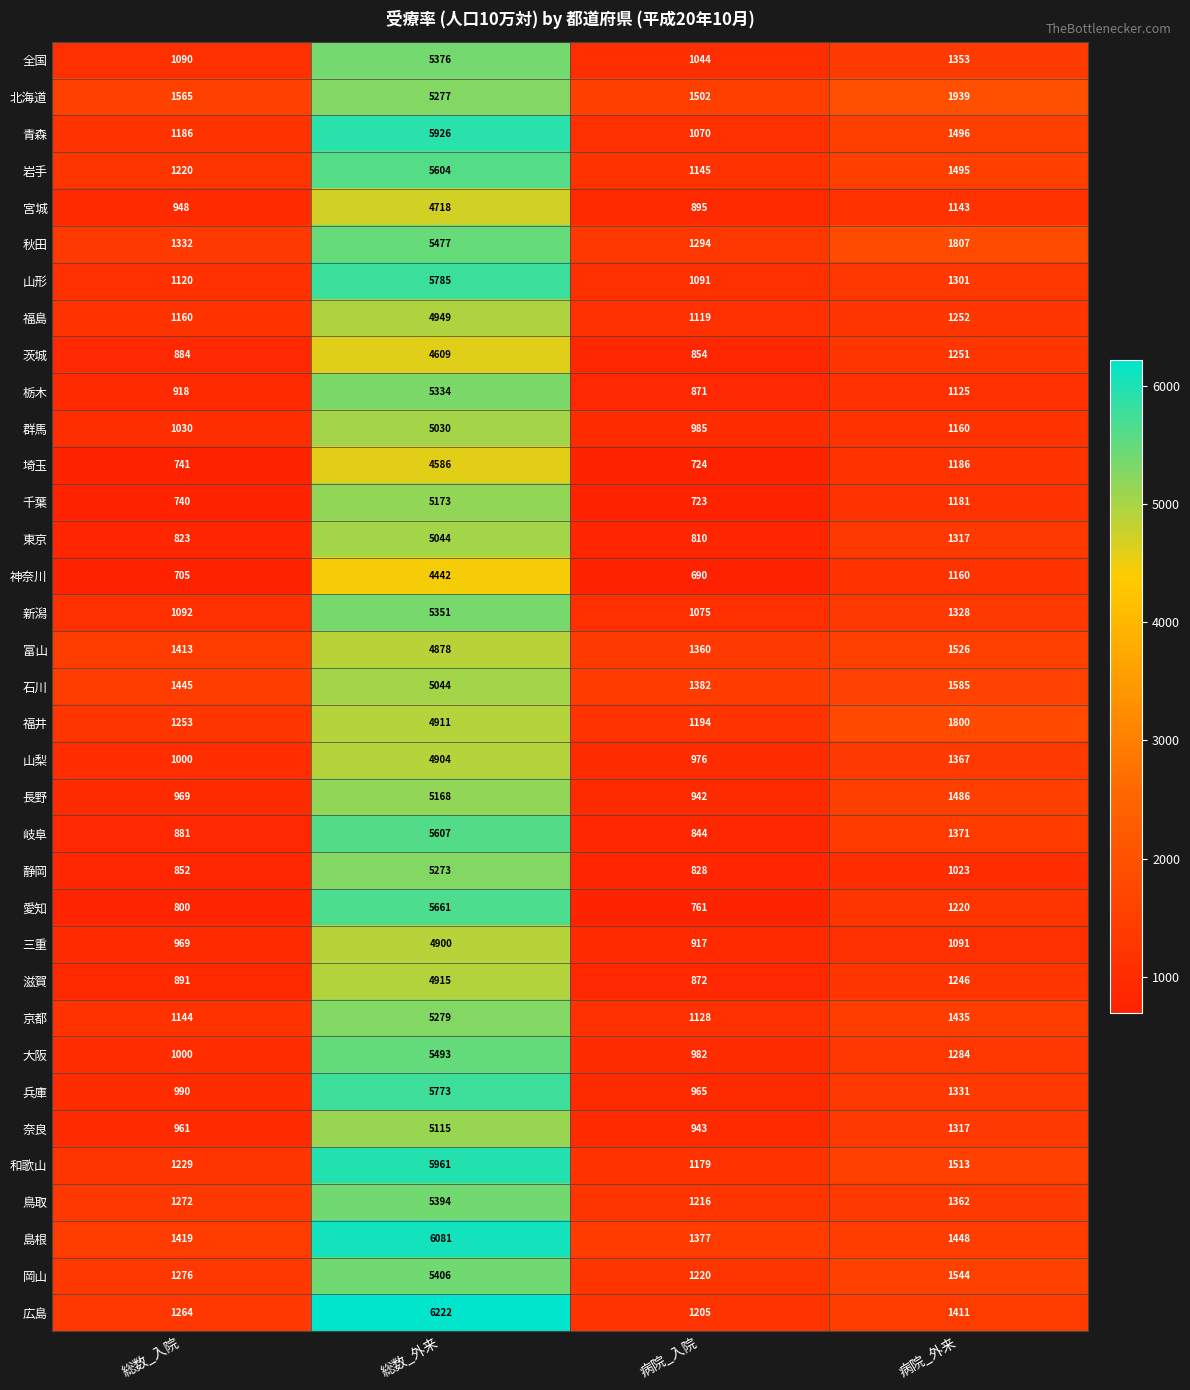

Where is 山形 nearest to the value 3438?

病院_外来